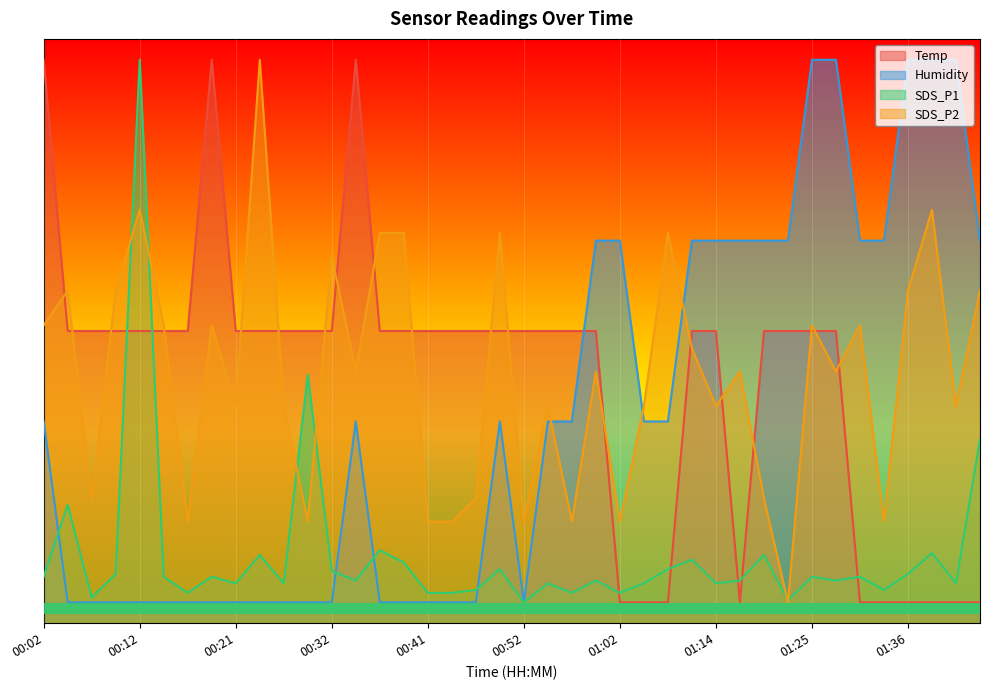

What are all the series names shown in the legend?

Temp, Humidity, SDS_P1, SDS_P2